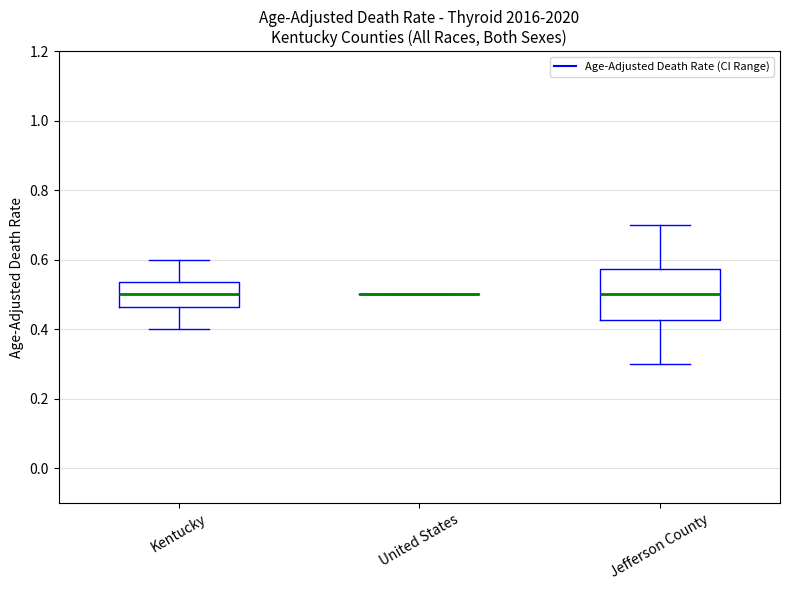

Reading left to right, transcribe this box plot: for each box, give where its median line is, the range the box spans, and where its two whiskers end, as read against the y-axis. The values are not printed on the chart, so give them approximately, as read against the axis.

Kentucky: median 0.50, box 0.46 to 0.54, whiskers 0.40 to 0.60
United States: box collapsed to a line at 0.50, whiskers 0.50 to 0.50
Jefferson County: median 0.50, box 0.42 to 0.58, whiskers 0.30 to 0.70